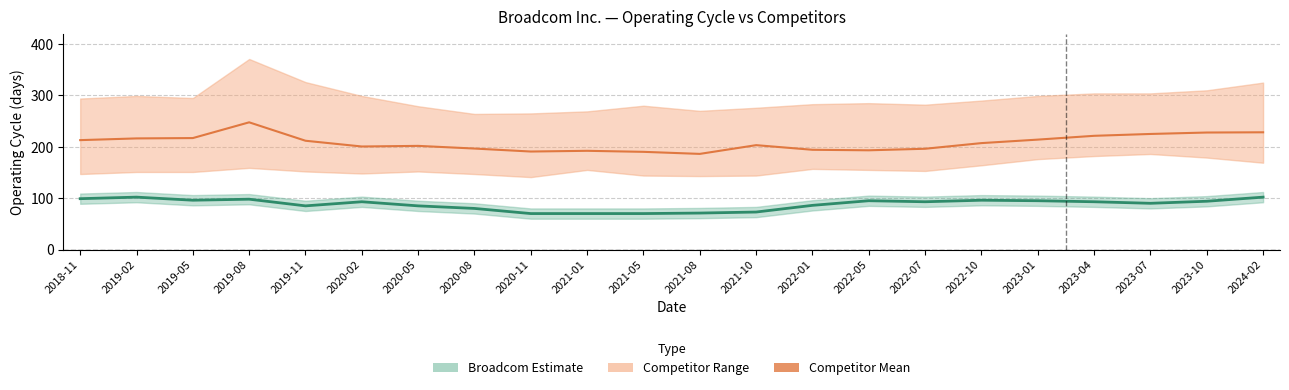

What is the sum of the Broadcom Operating Cycle values at 2024-02 and 2023-07?

192.0